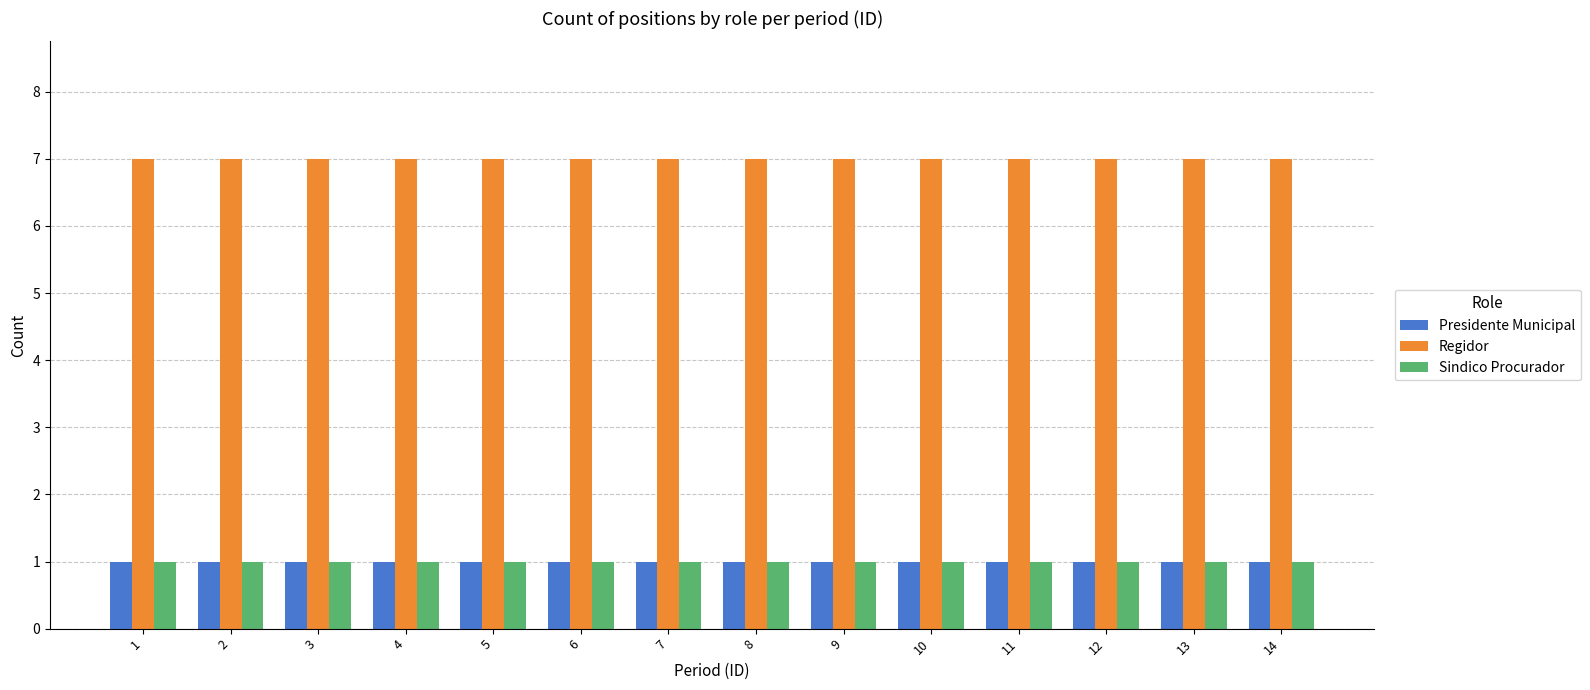

Is the value of Presidente Municipal at 5 greater than the value of Regidor at 1?

No